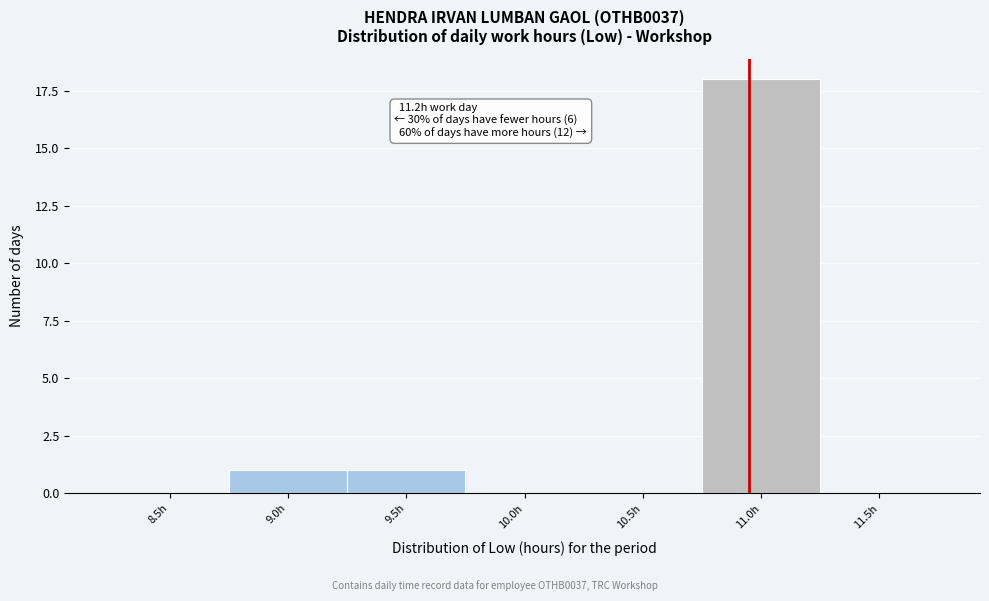

Reading left to right, transcribe all the data shown in this chart.

8.5h=0	9.0h=1	9.5h=1	10.0h=0	10.5h=0	11.0h=18	11.5h=0